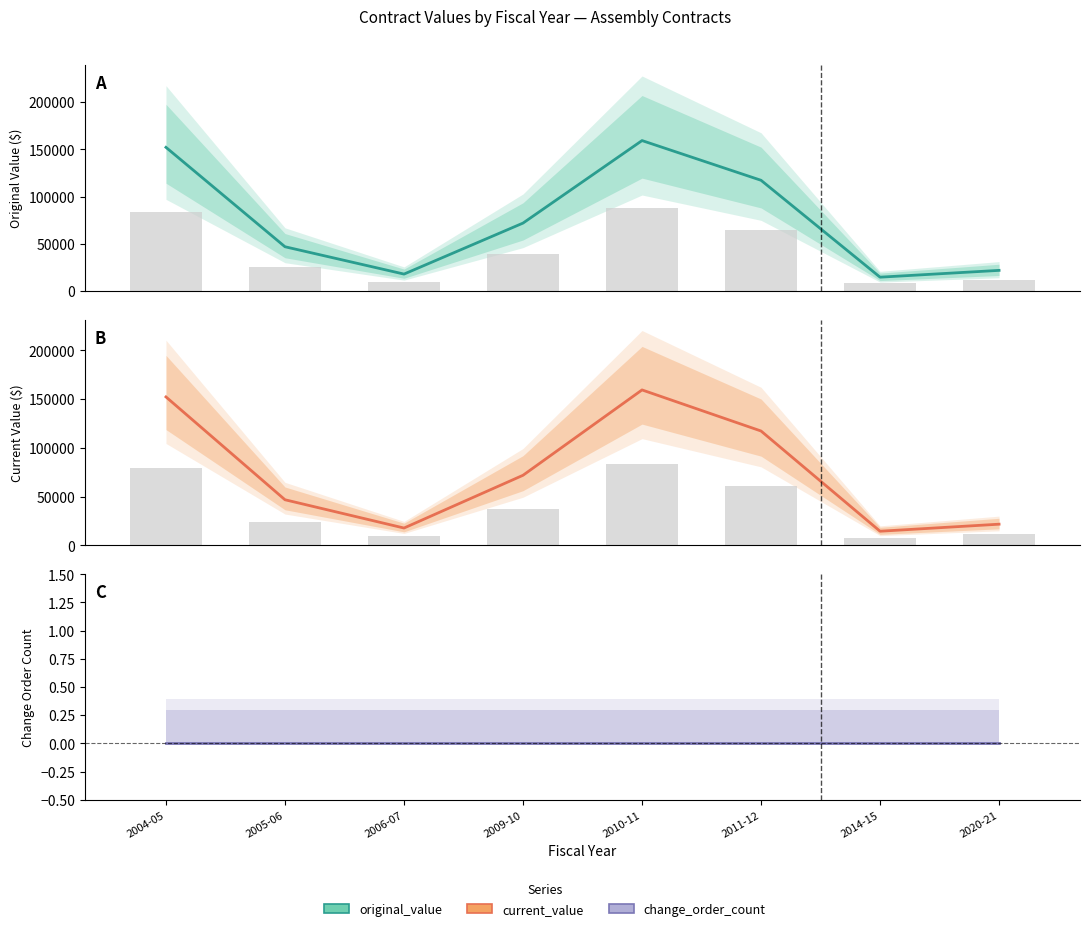

What is the value of the original_value bar at the 4th from the left?

71800.7